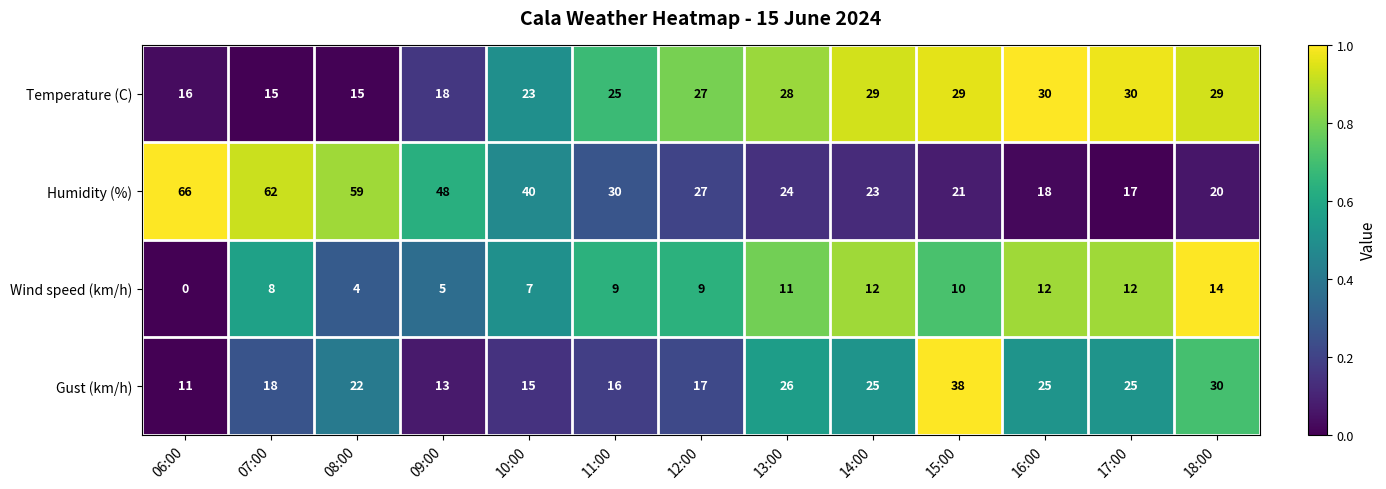

What is the difference between the Gust (km/h) values at 12:00 and 15:00?

21